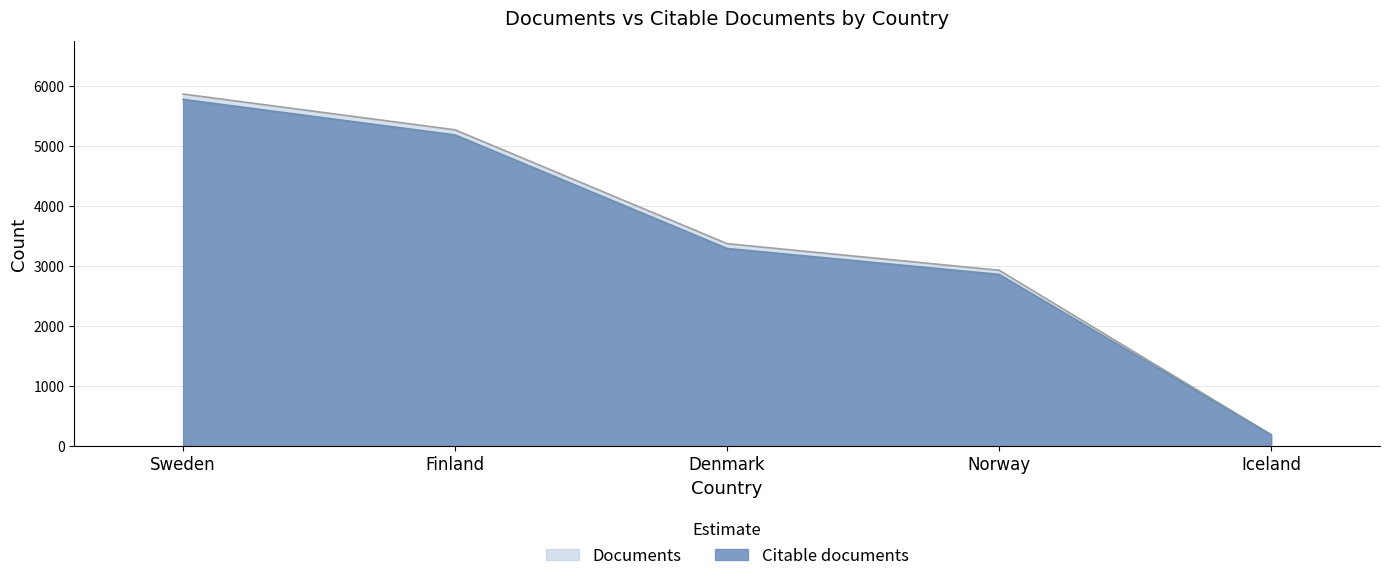

True or false: Documents and Citable documents cross at least once.

False